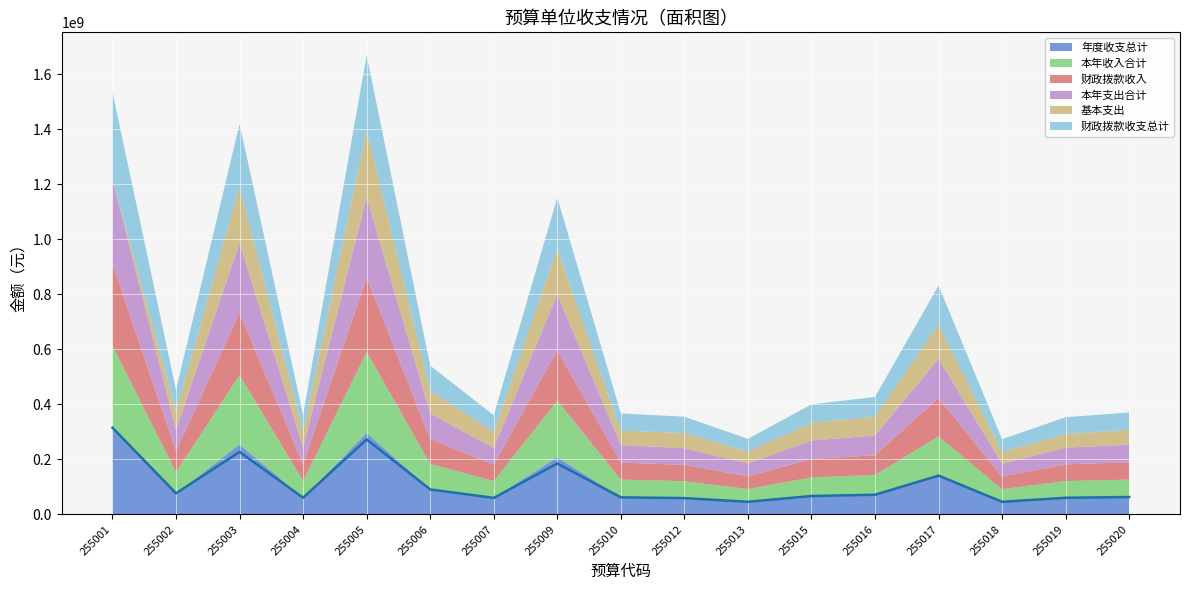

Which has a higher value, 255004 or 255013?

255004